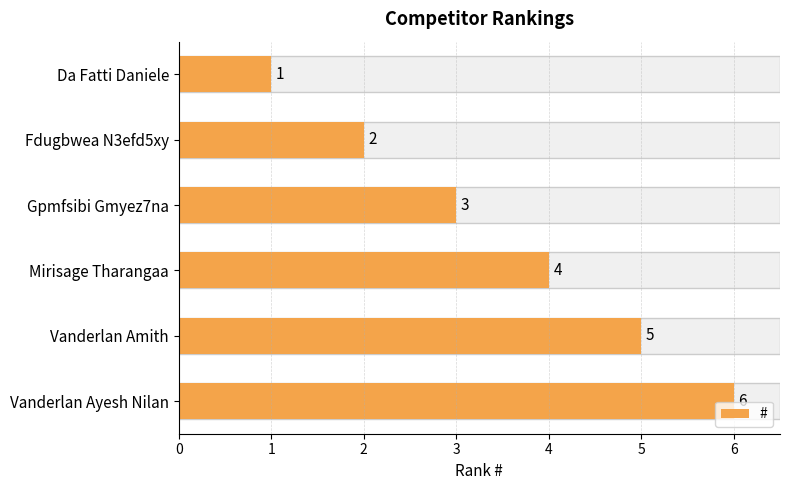

How many values are between 2 and 5?

4